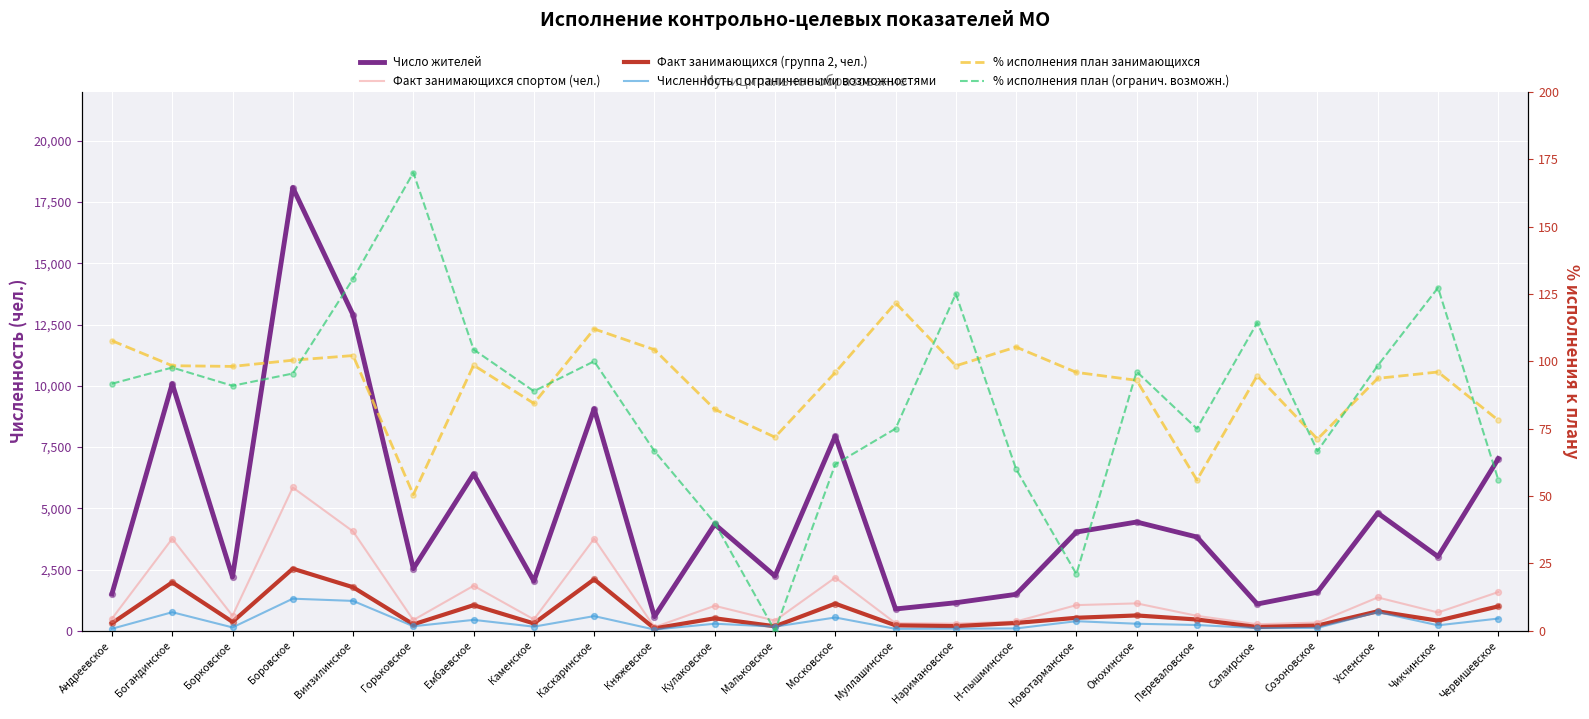

At how many categories does at least one series exceed 7432?

5